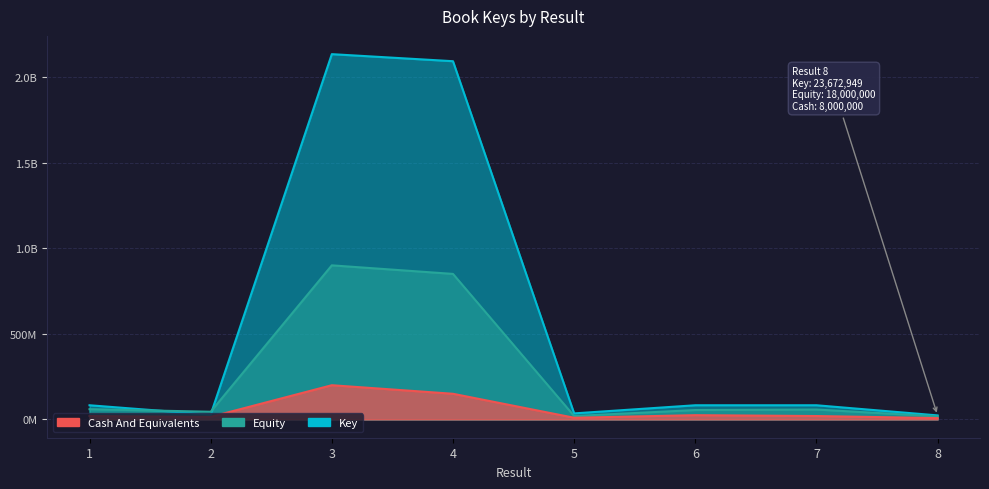

List the labels in order of value, largest first.

3, 4, 1, 7, 6, 5, 2, 8